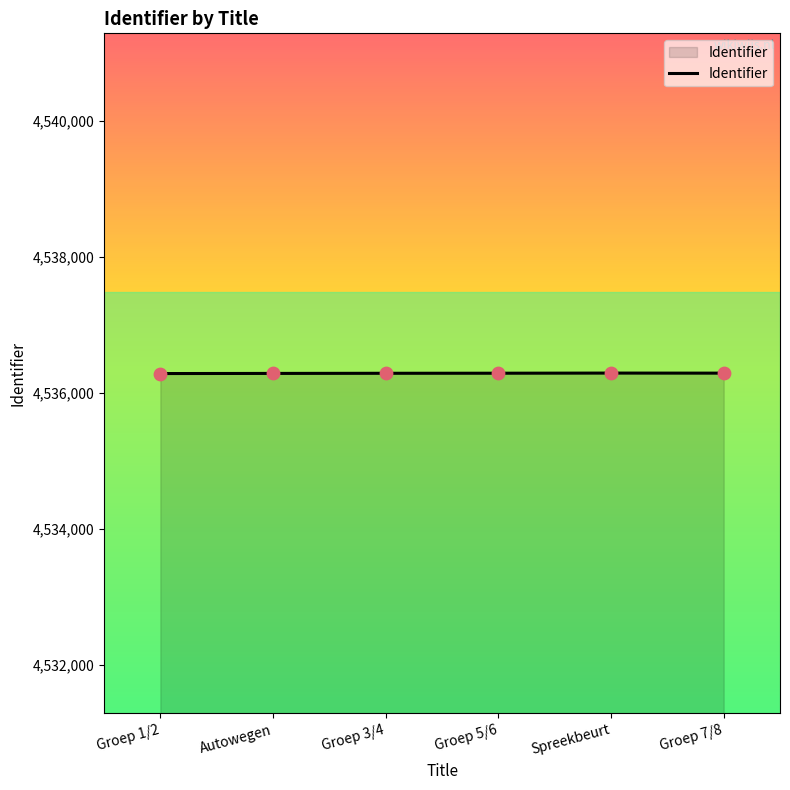

What is the ratio of the value at Spreekbeurt to the value at Groep 7/8?

1.0